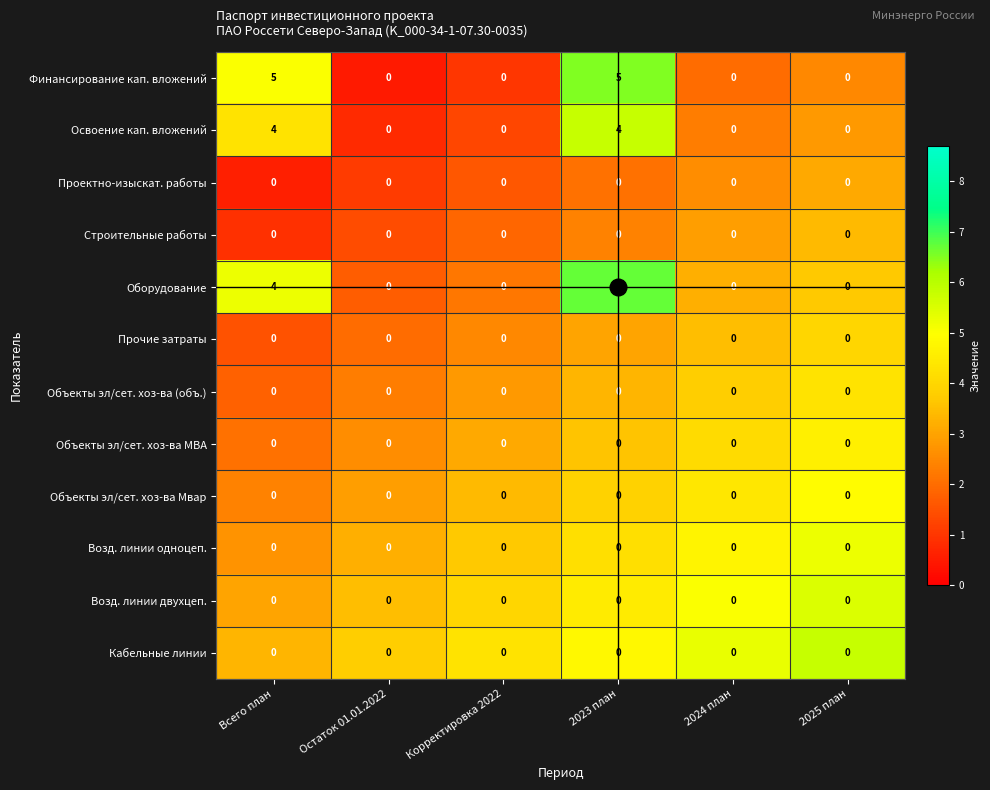

True or false: Возд. линии двухцеп. has a value of 0 at Остаток 01.01.2022.

True